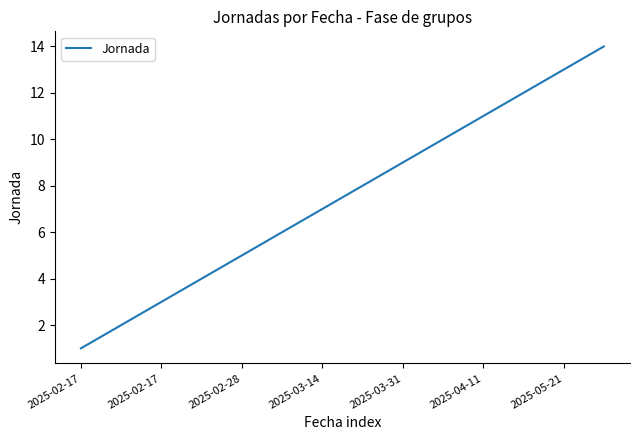

What is the maximum value shown in the chart?

14